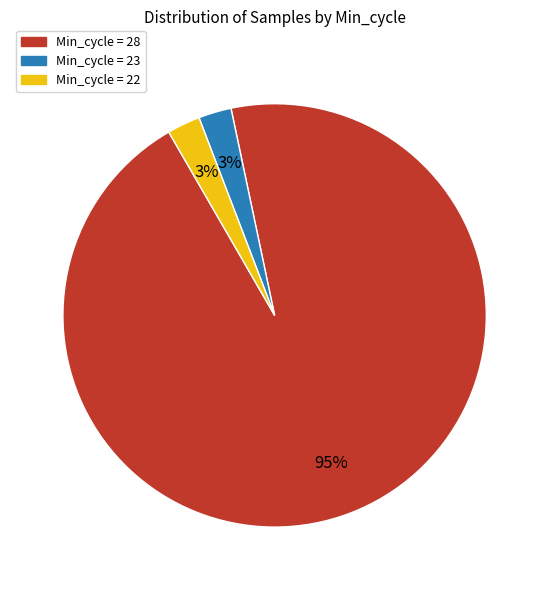

Is there a majority slice in this chart?

Yes